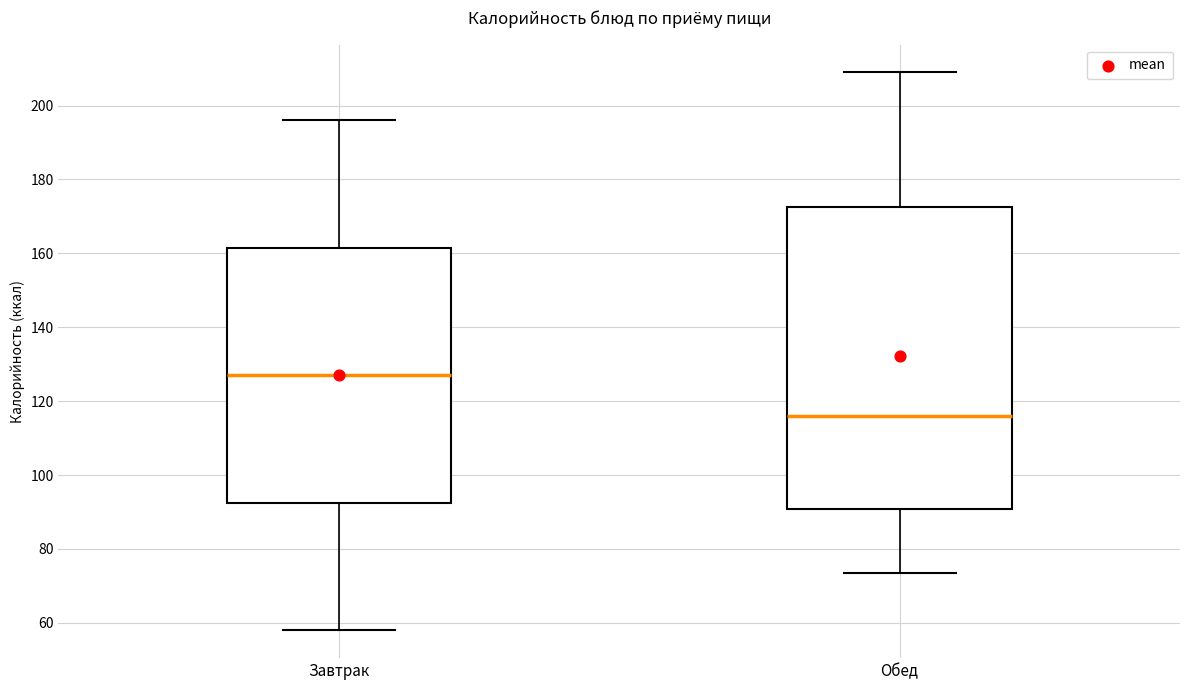

Reading left to right, transcribe this box plot: for each box, give where its median line is, the range the box spans, and where its two whiskers end, as read against the y-axis. The values are not printed on the chart, so give them approximately, as read against the axis.

Завтрак: median 128, box 92 to 162, whiskers 58 to 196
Обед: median 116, box 90 to 172, whiskers 74 to 208